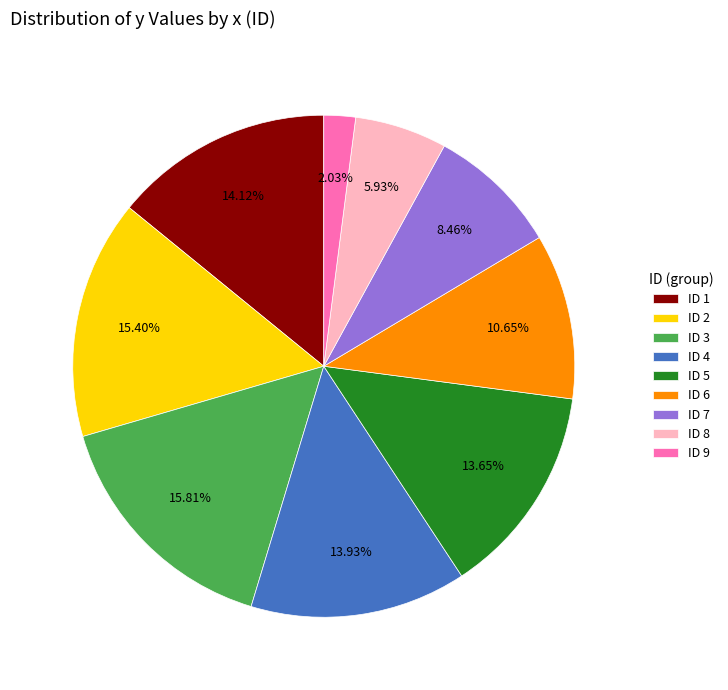

Between ID 4 and ID 6, which is larger?

ID 4